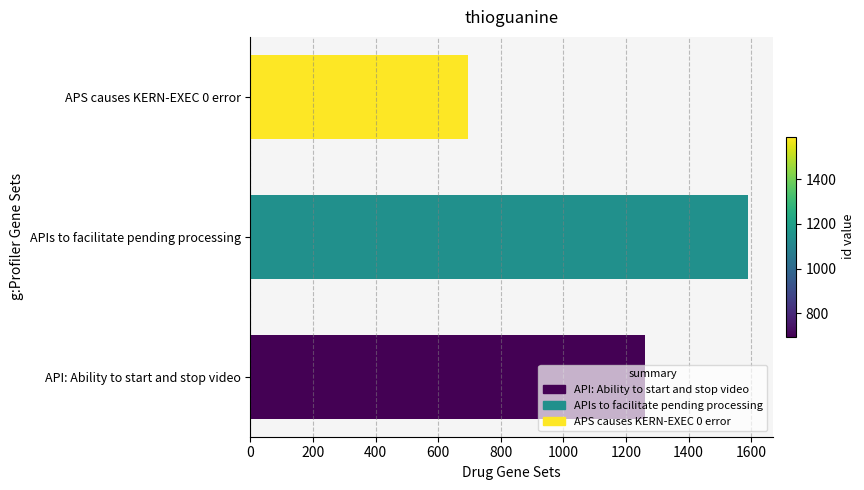

Count the number of data series in this chart.

1